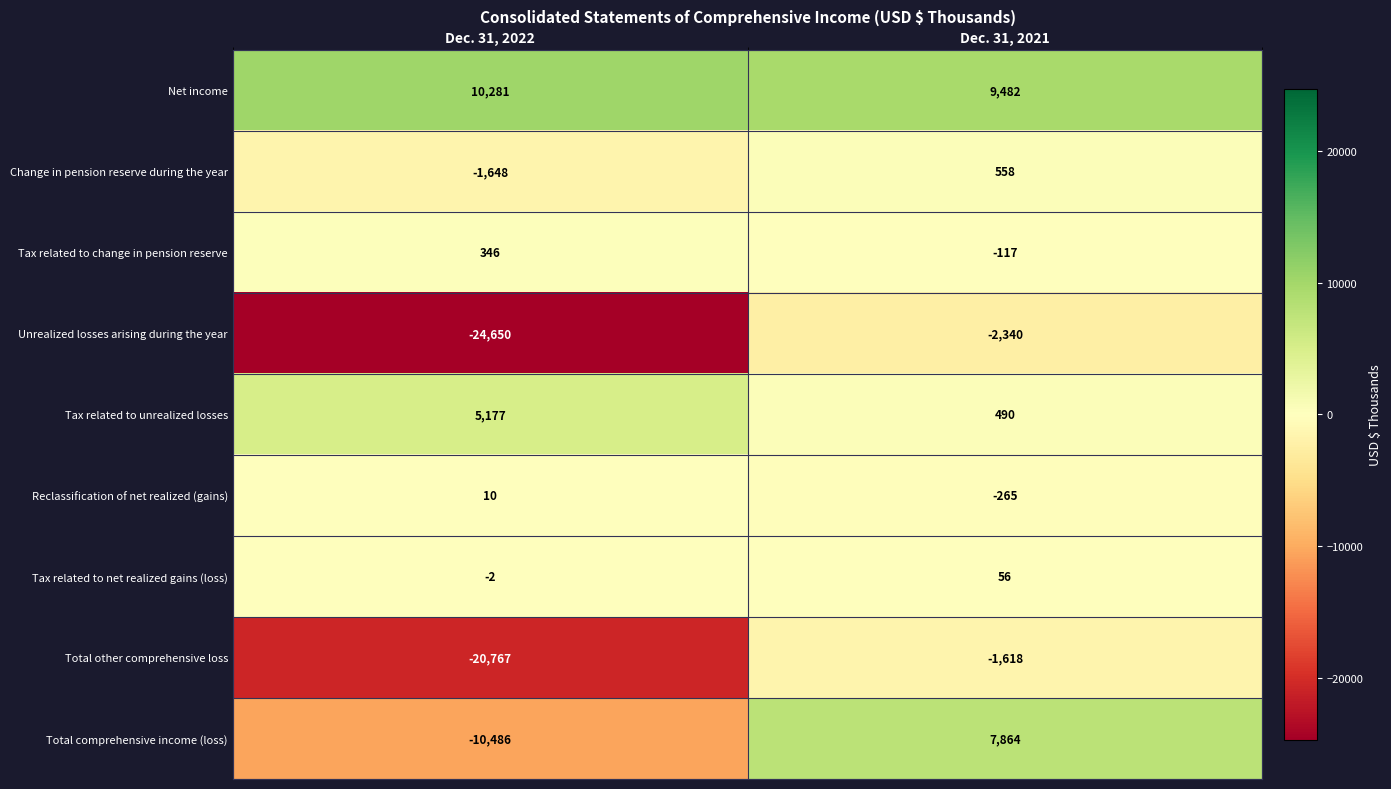

What is the average value of the Unrealized losses arising during the year series?

-13495